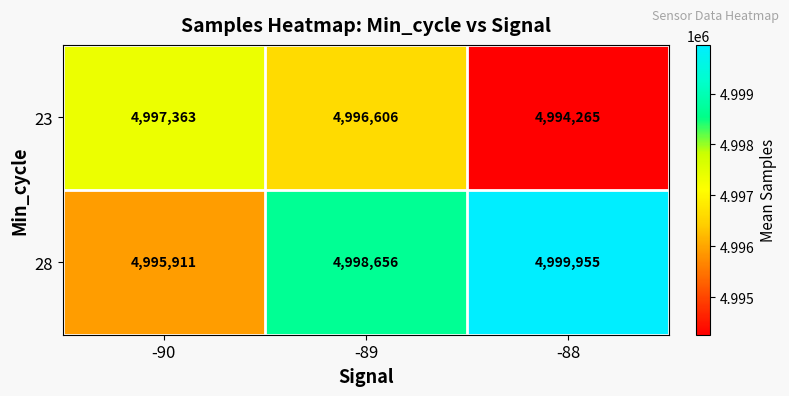

Is it true that 28 equals 8799883 at -90?

False